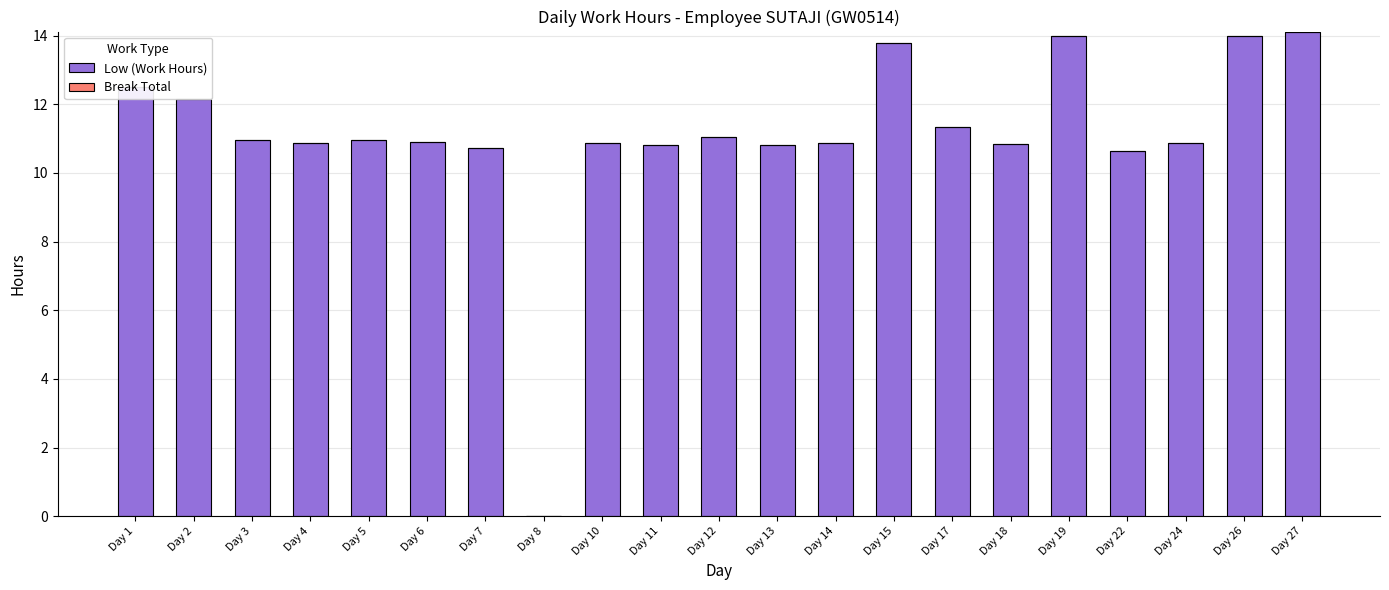

At which label does the data first exceed 10?

Day 1